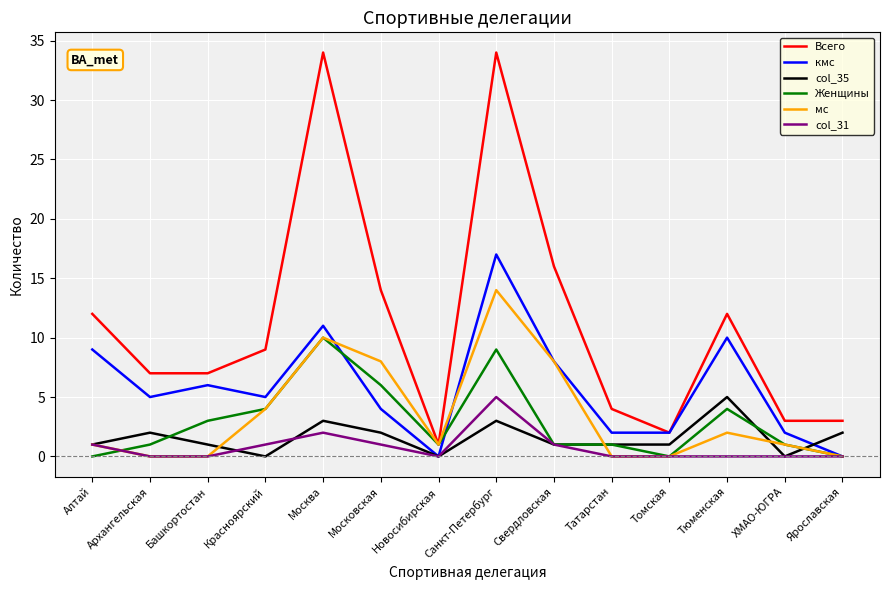

At which label is col_31 closest to 2?

Москва